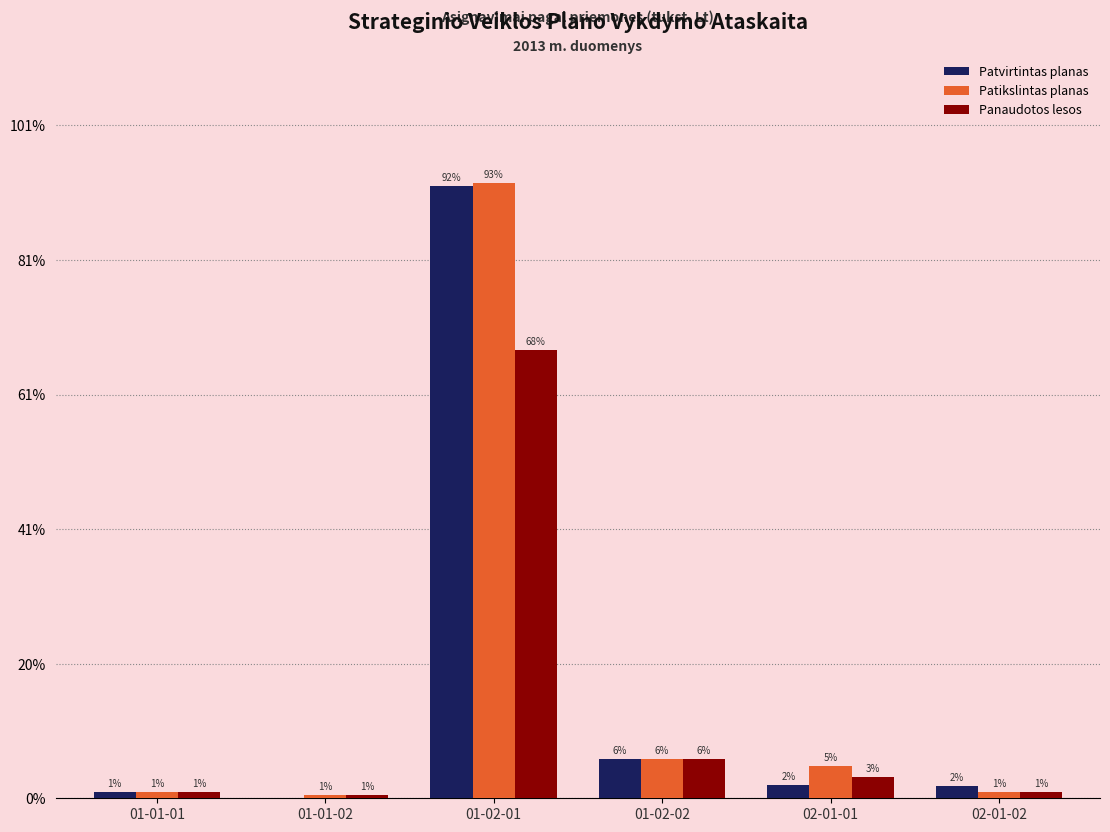

What are all the series names shown in the legend?

Patvirtintas planas, Patikslintas planas, Panaudotos lesos